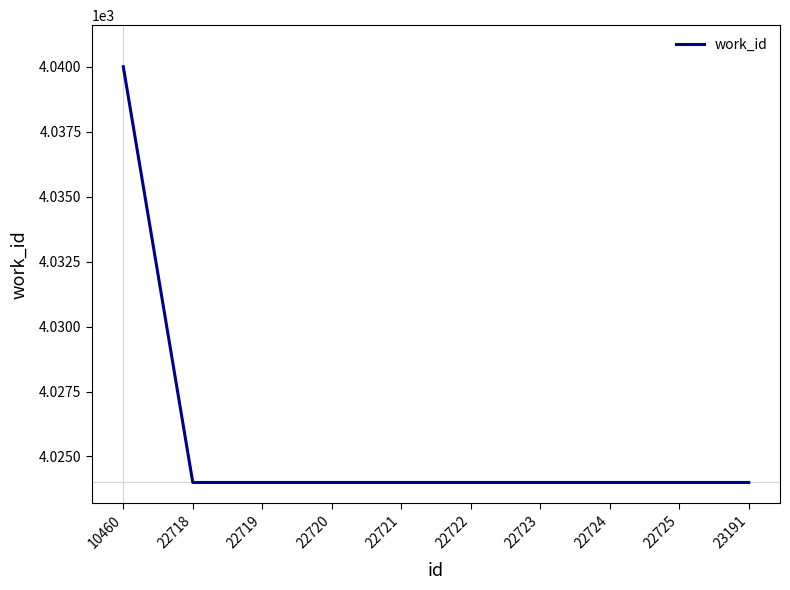

How many lines are shown in the chart?

1